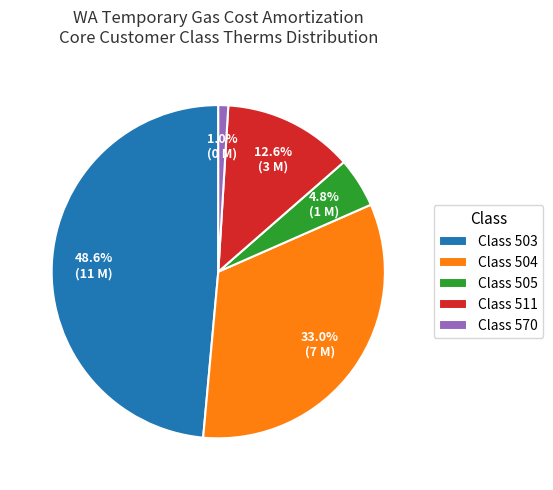

To the nearest percent, what is the difference between the largest and smallest slice percentages?

48%